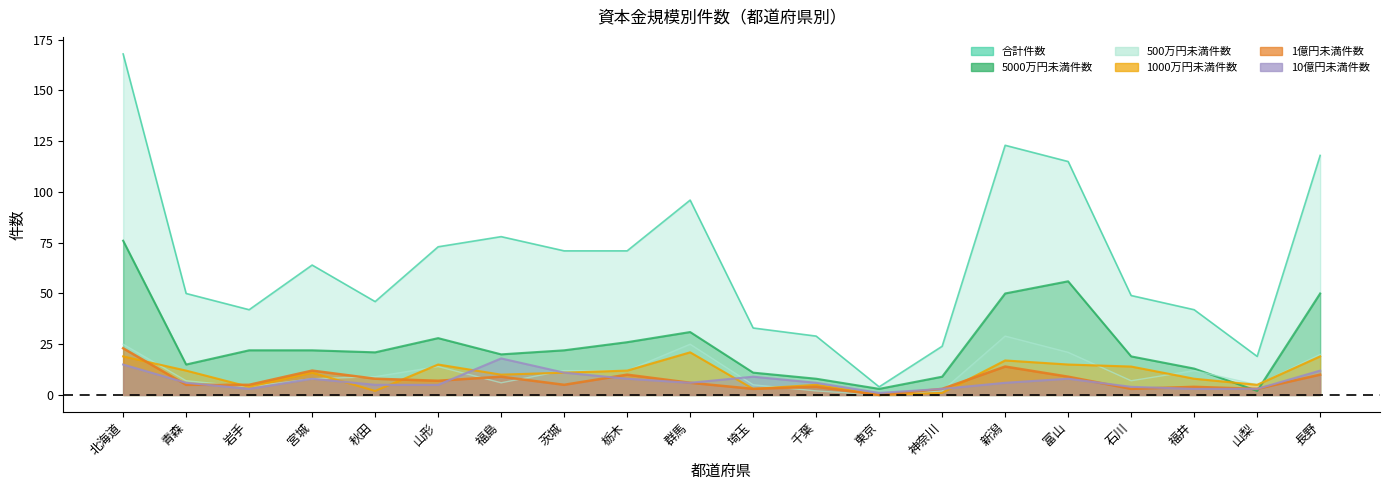

Between which two adjacent categories do 1億円未満件数 and 1000万円未満件数 first intersect?

北海道 and 青森